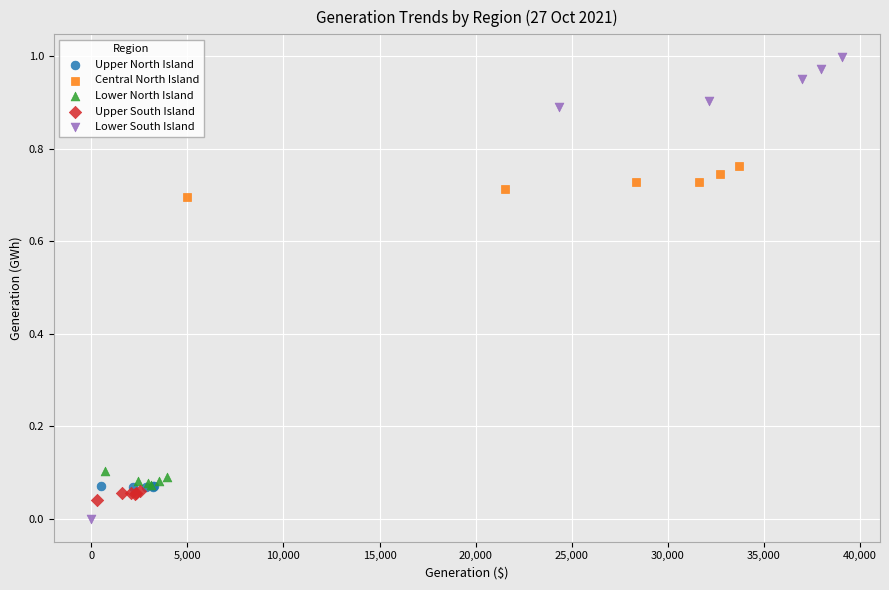

Which series reaches the maximum Y coordinate?

Lower South Island